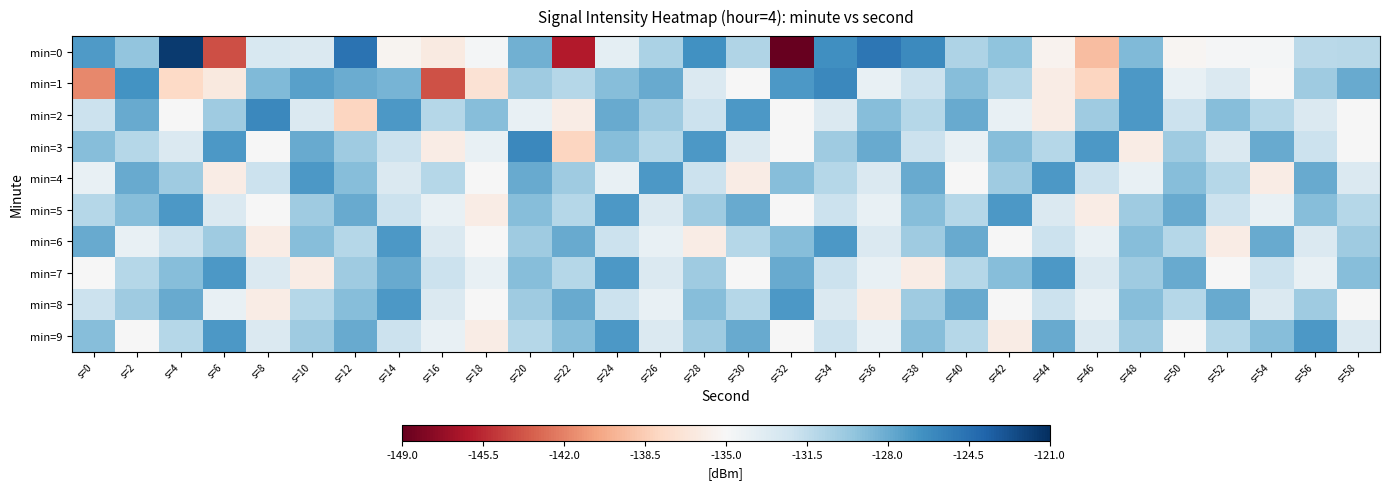

How many series are shown in this chart?

10